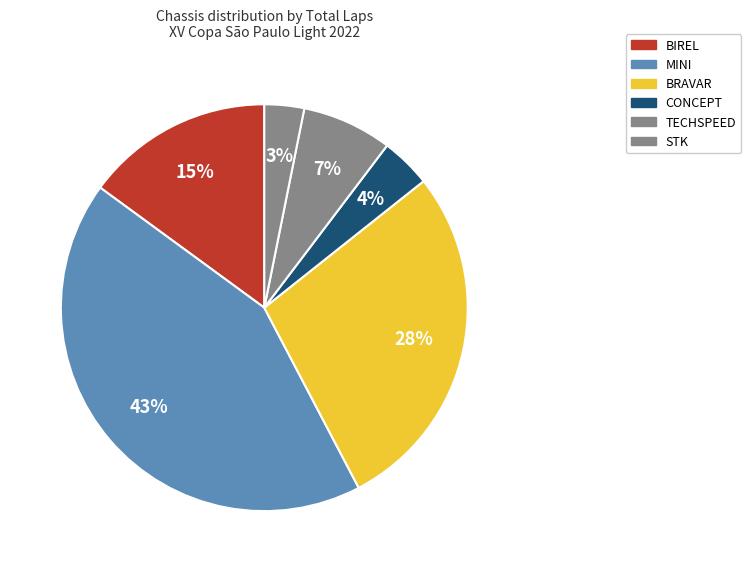

Is there any slice that represents more than half of the pie?

No